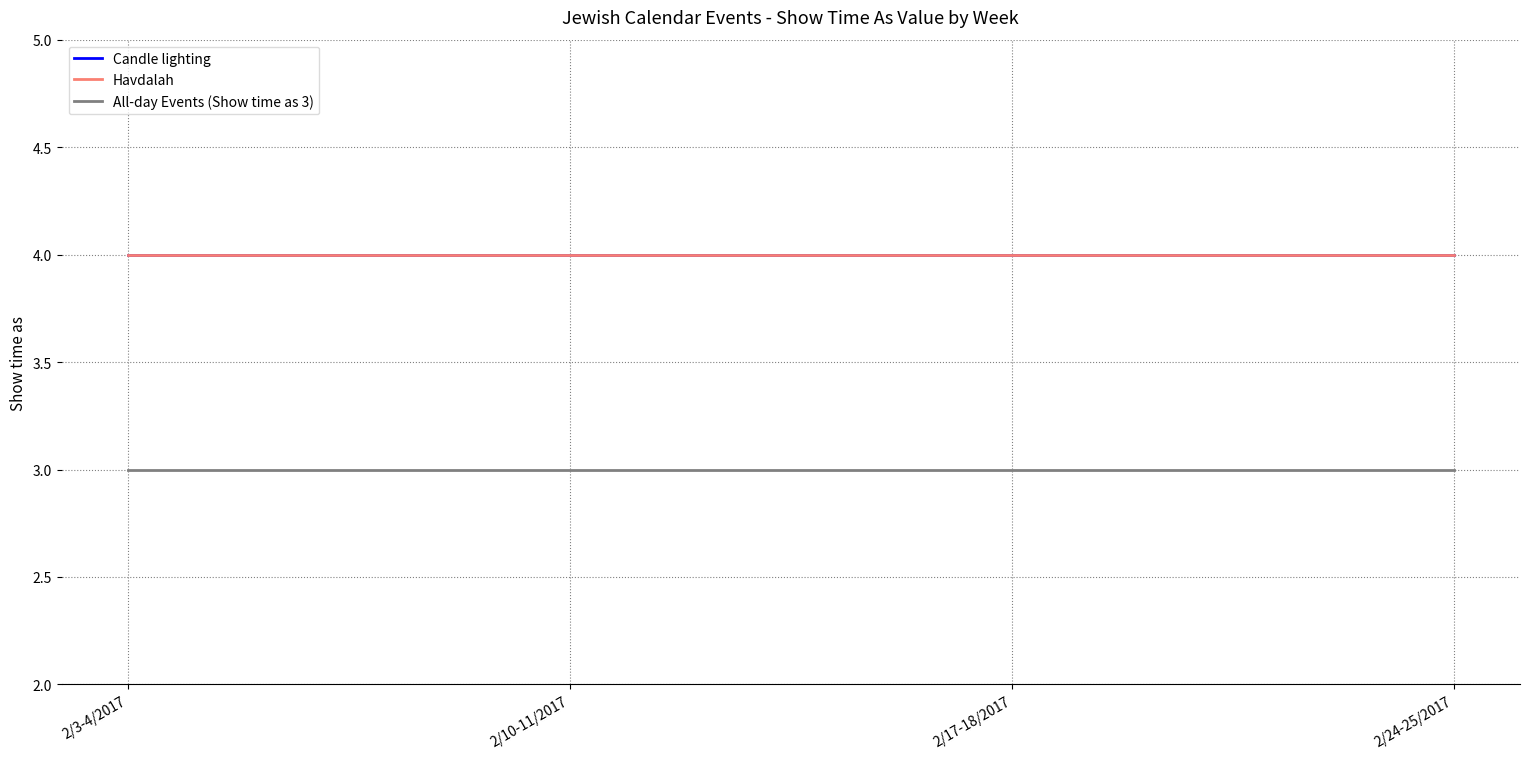

Between 2/10-11/2017 and 2/24-25/2017, which is larger?

2/10-11/2017